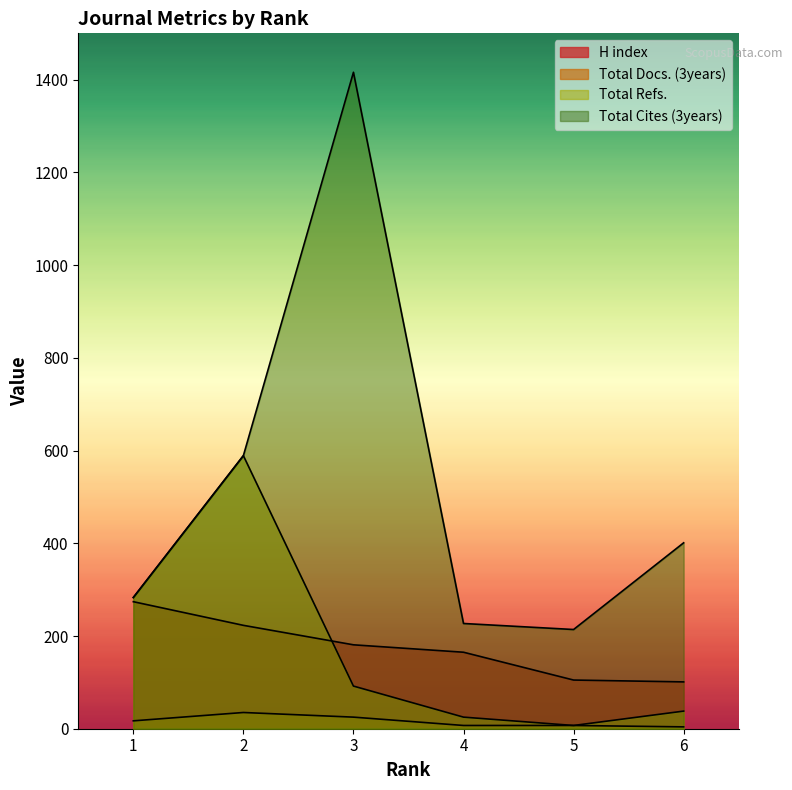

Where is the first local minimum for Total Refs.?

5